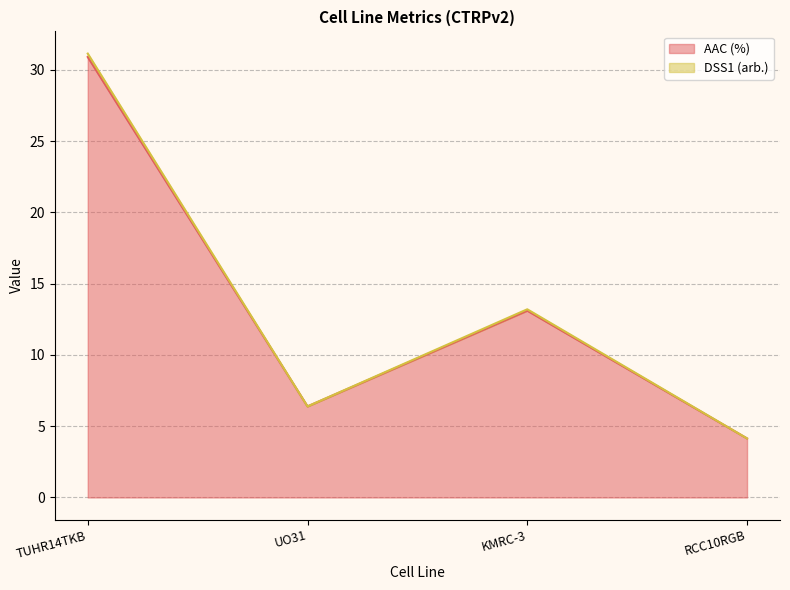

Where is AAC (%) nearest to the value 17?

KMRC-3